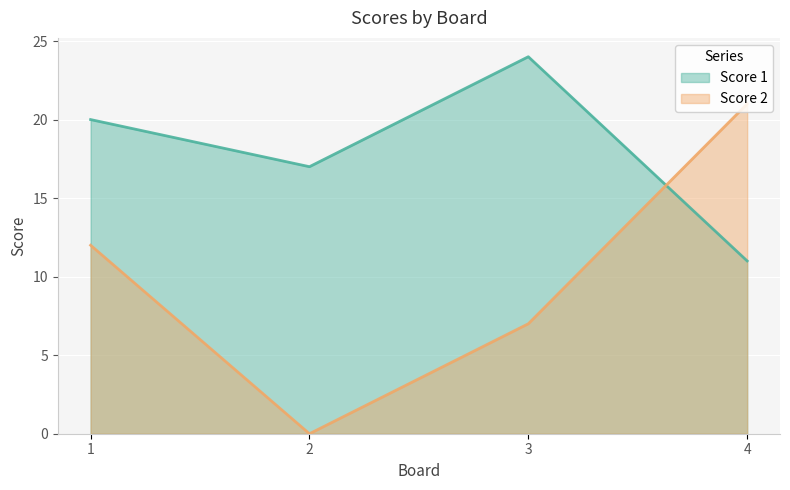

What is the average value of the Score 1 series?

18